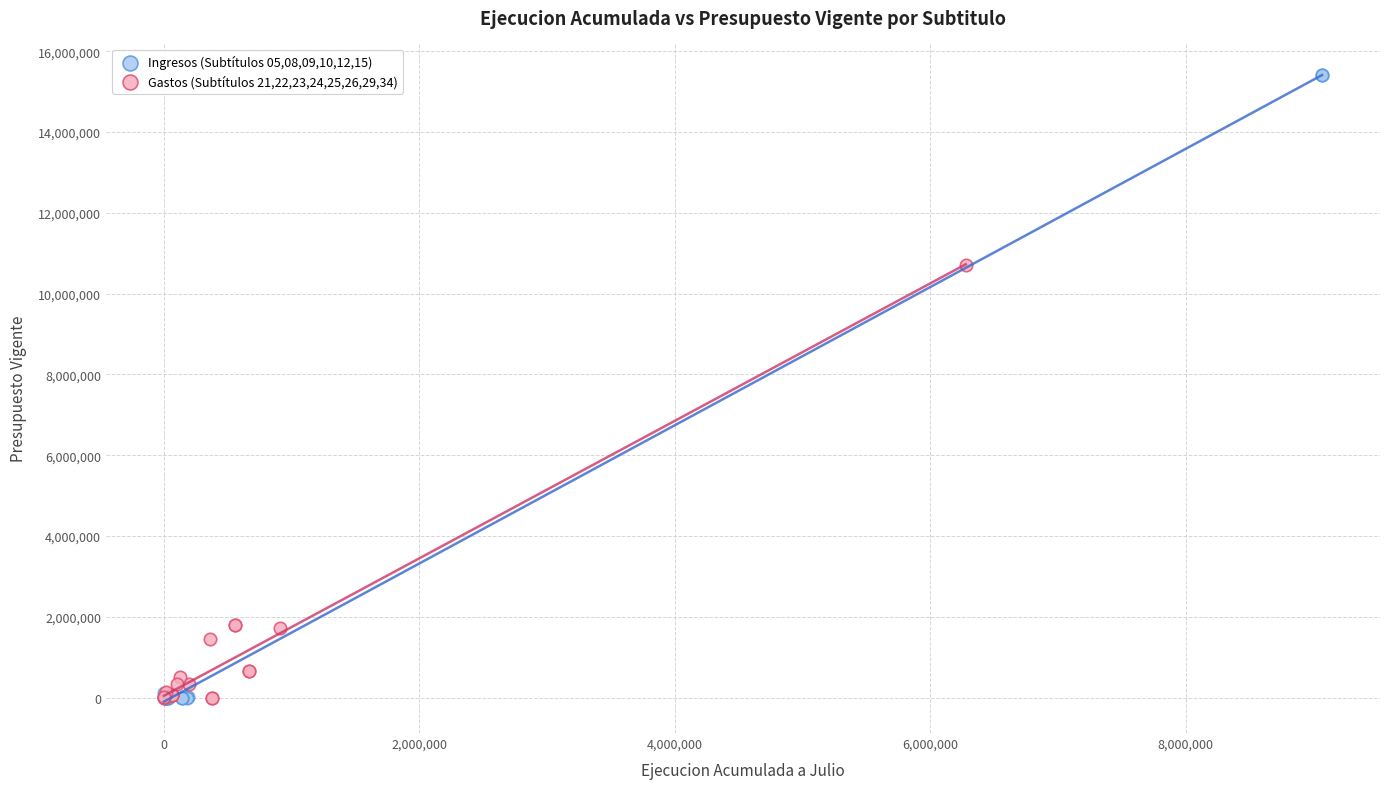

Which series has the largest Y range (max minus min)?

Ingresos (Subtítulos 05,08,09,10,12,15)